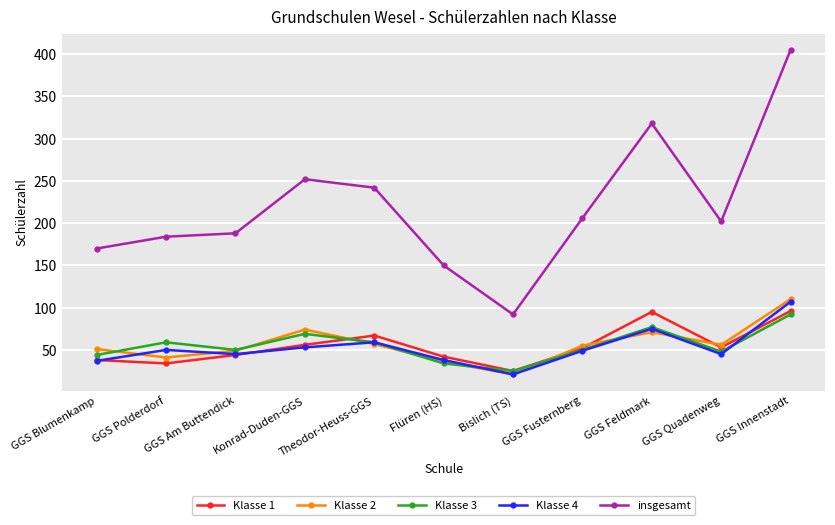

Which series has the widest spread of values?

insgesamt